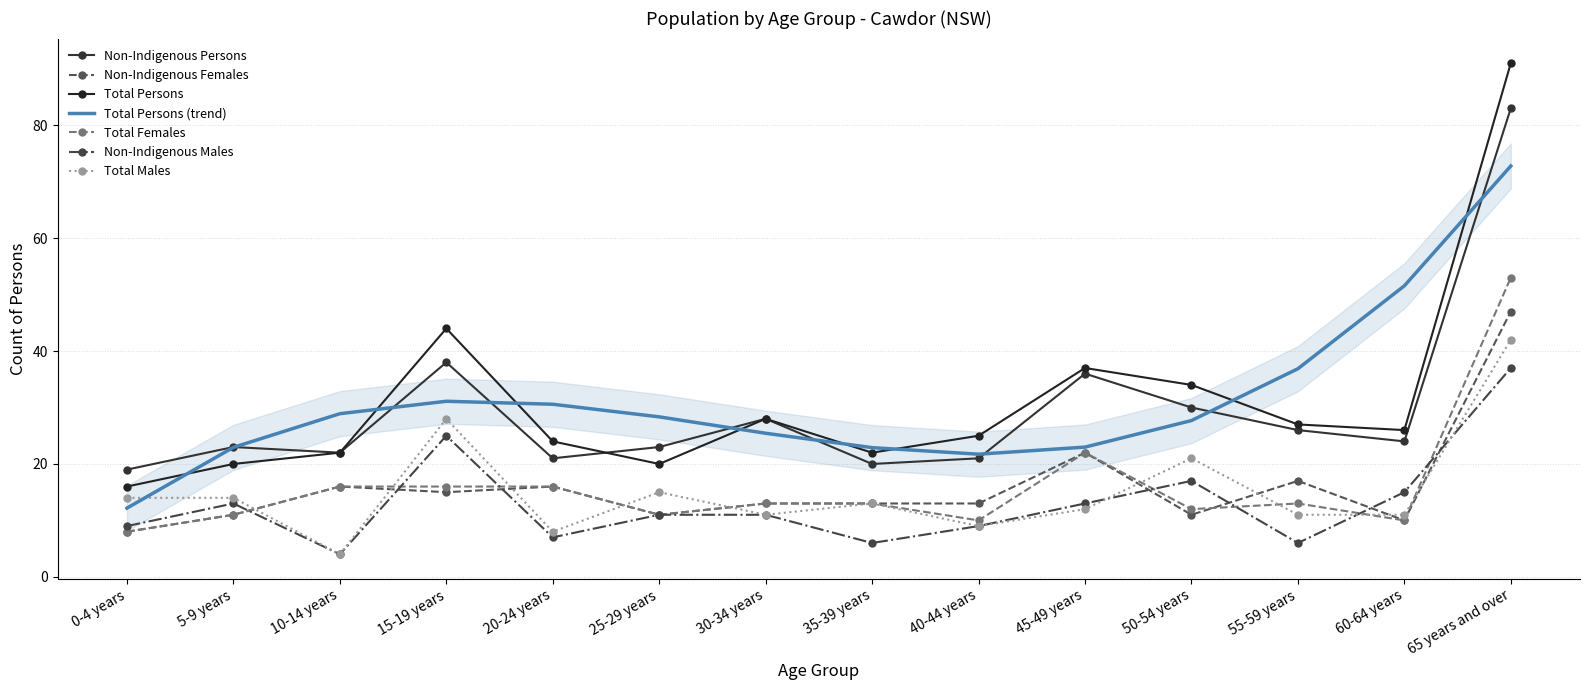

What is the total value across all series at 5-9 years?

92